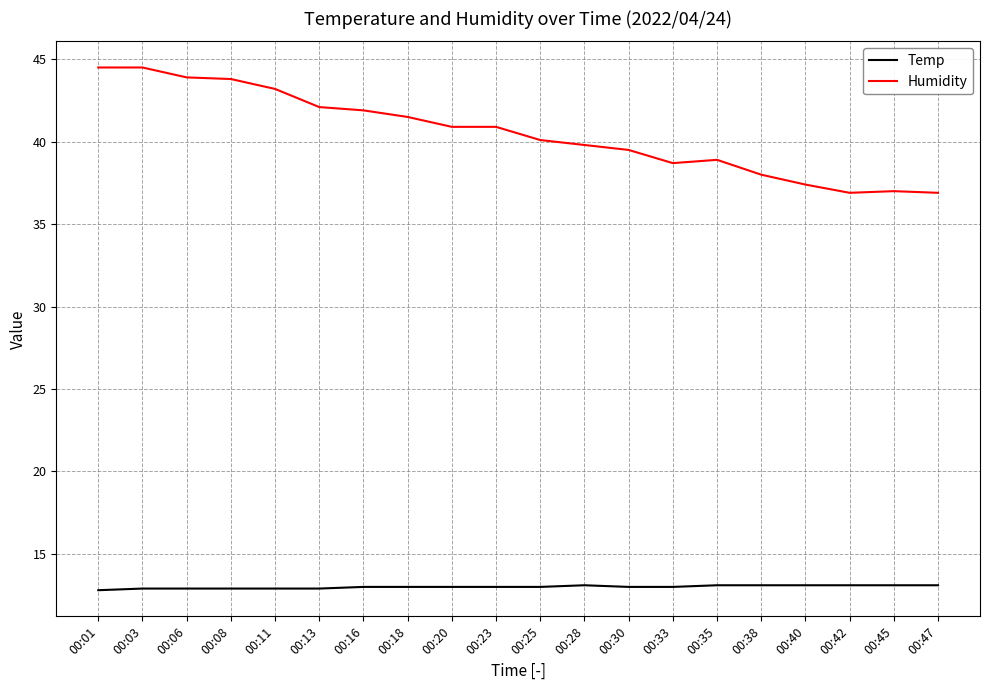

What is the maximum value shown in the chart?

44.5